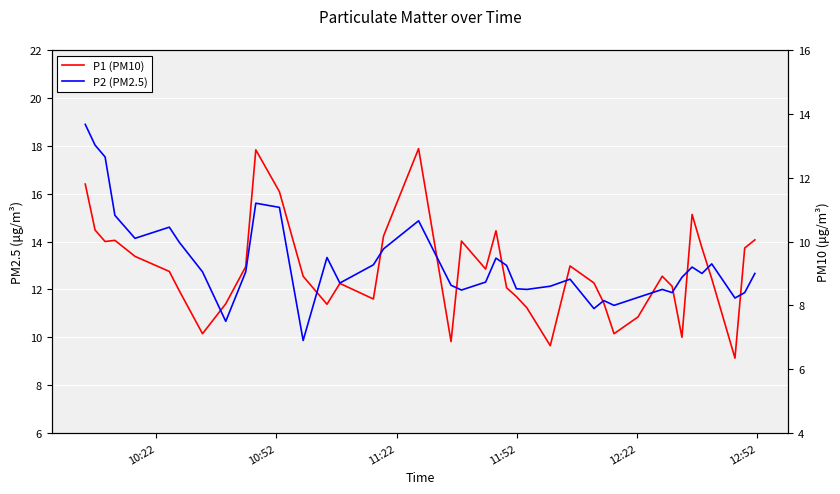

What is the value of the P2 (PM2.5) point at the 10th from the left?

9.1